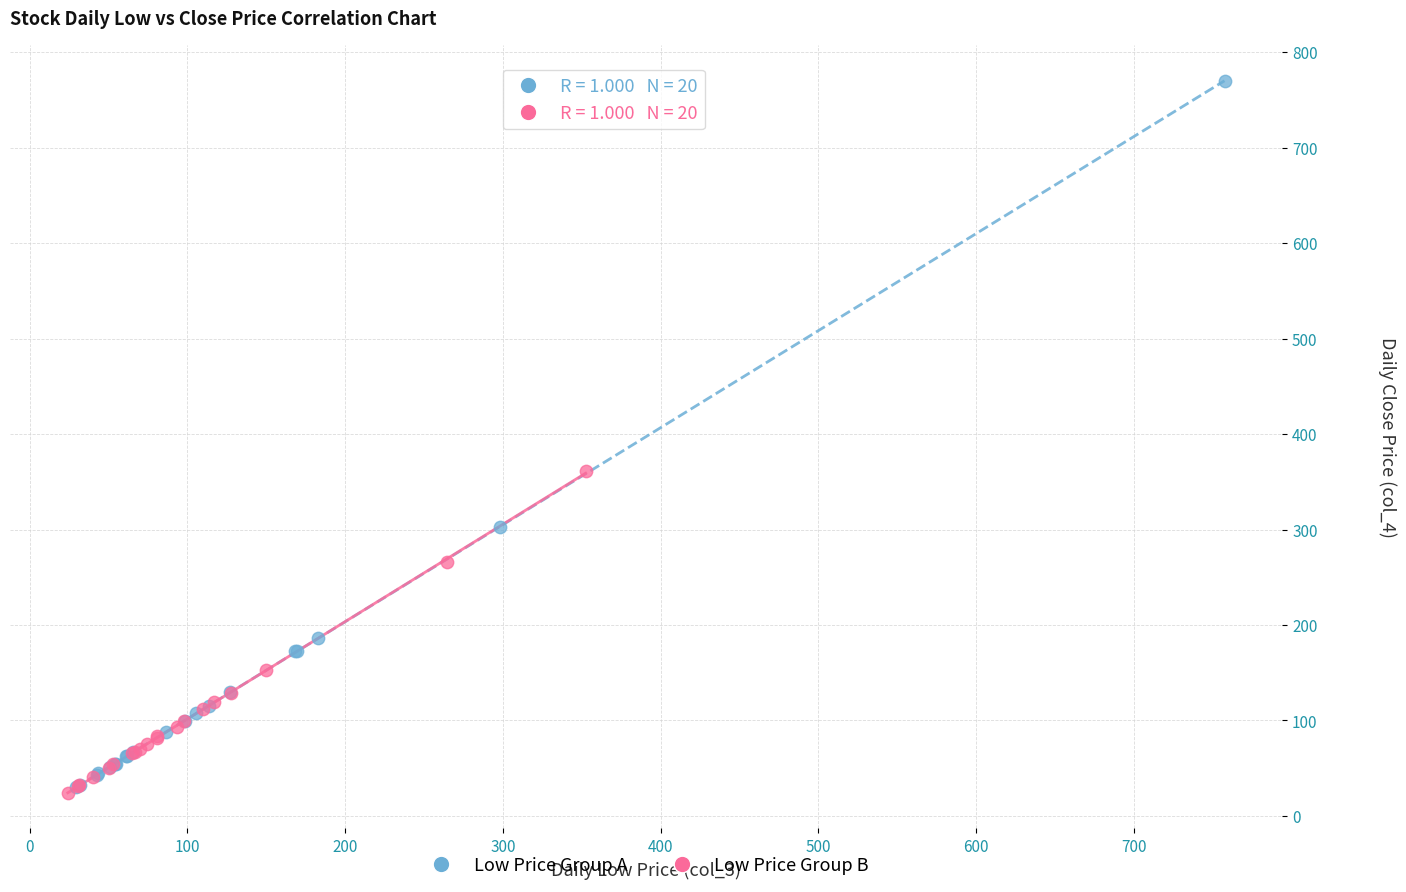

What are all the series names shown in the legend?

Low Price Group A, Low Price Group B